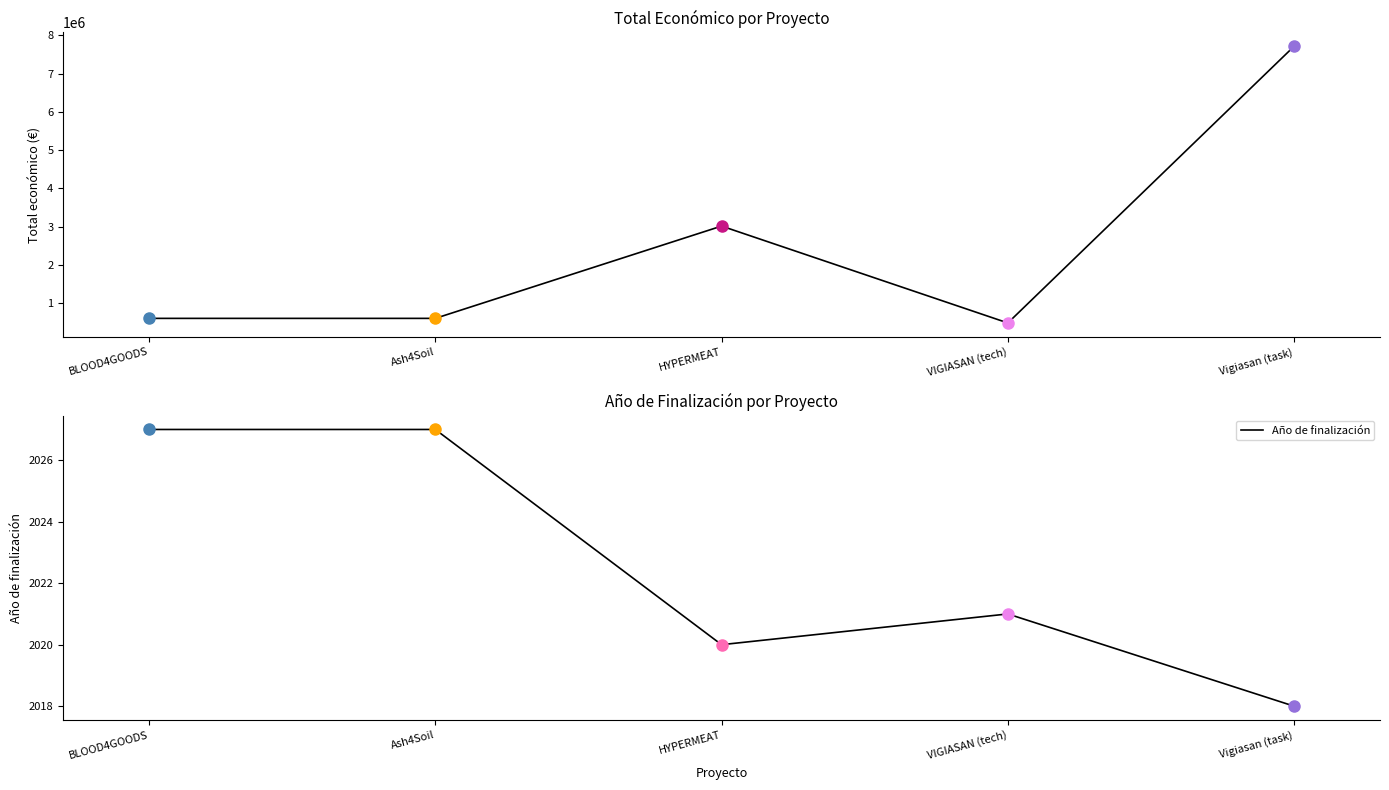

What is the label of the 1st point from the right?

Vigiasan (task)